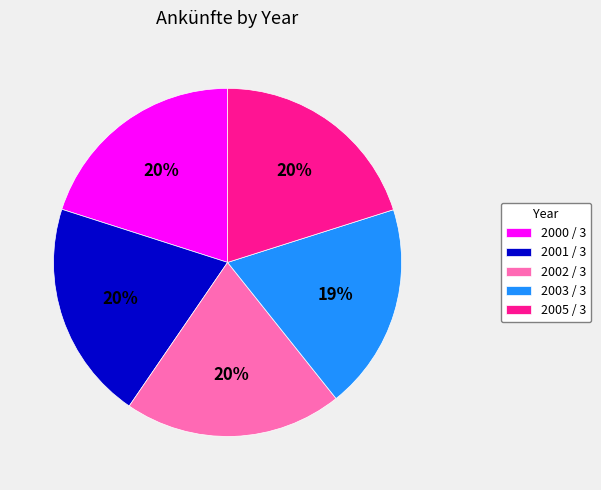

The 2003 / 3 slice represents 8% of the pie. True or false?

False